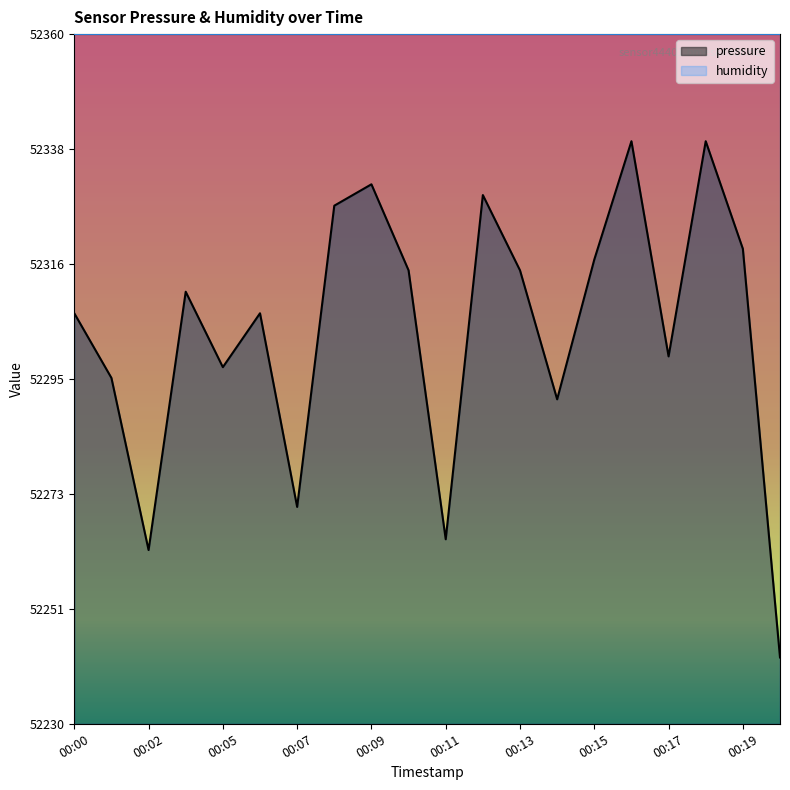

What is the smallest value displayed?

52242.5